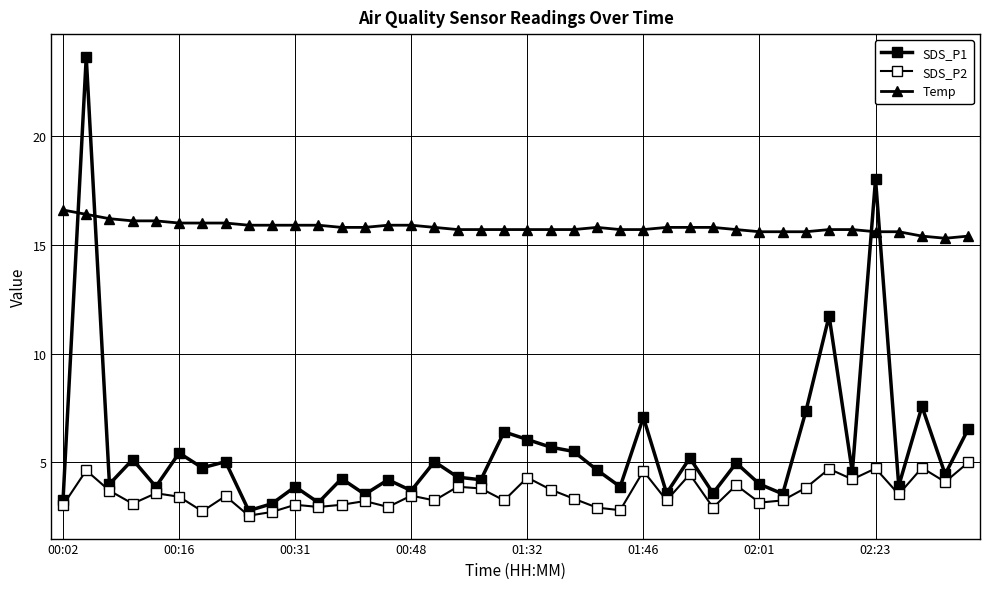

What is the value of the SDS_P2 point at the 23rd from the left?

3.3